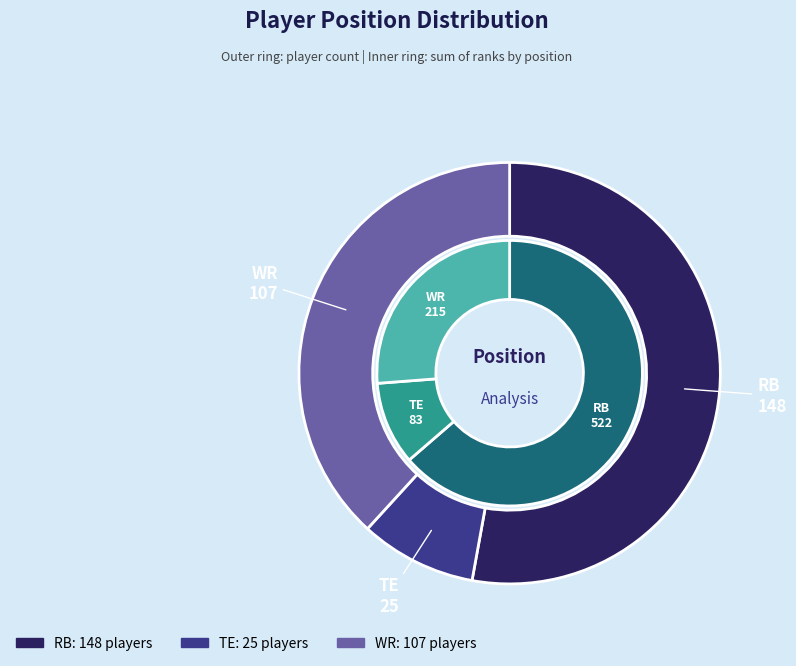

Combined, what portion of the pie is RB and WR?

91.1%